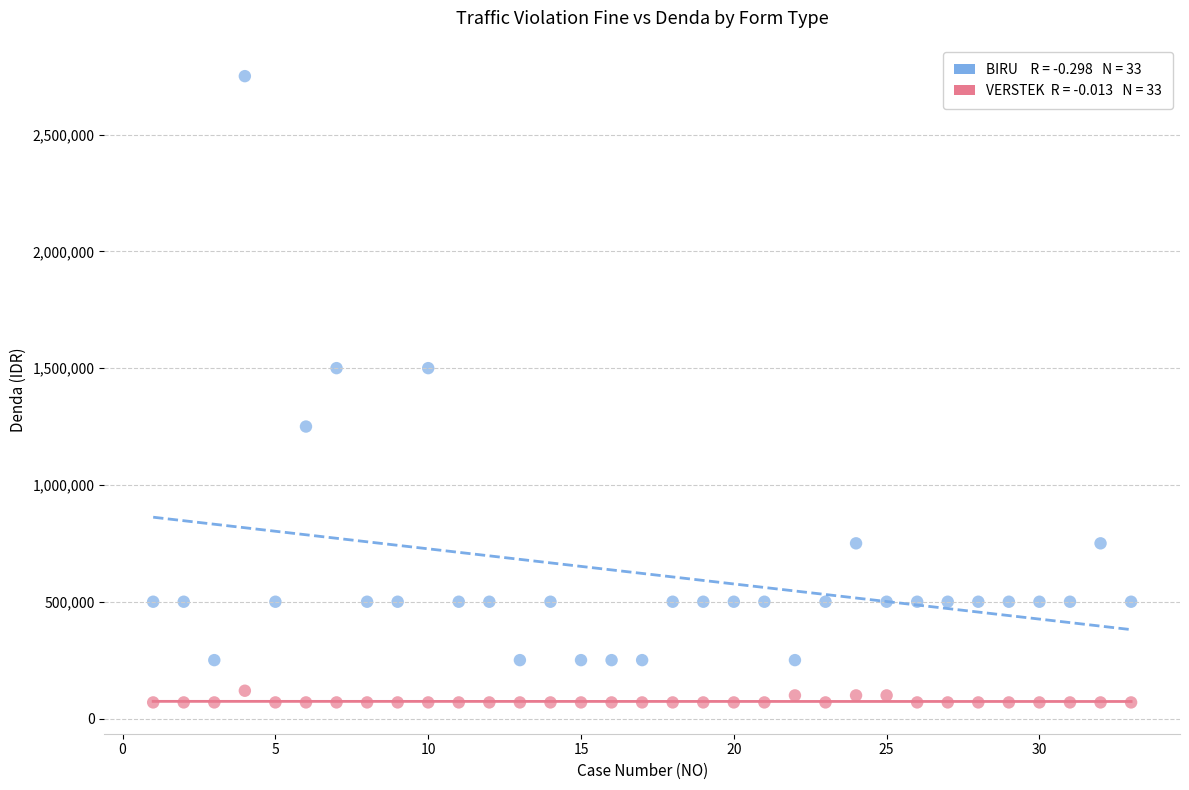

Across all data points, what is the range of Y values (max minus min)?

2681000